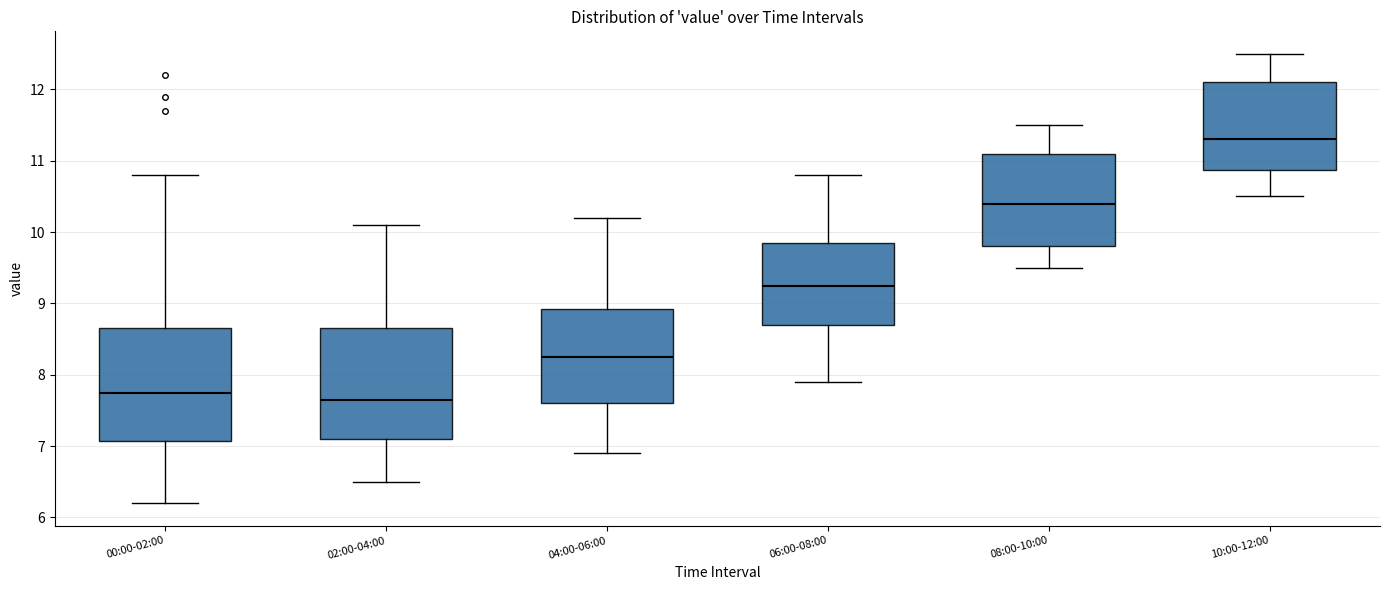

Which box's median line is the highest?

10:00-12:00